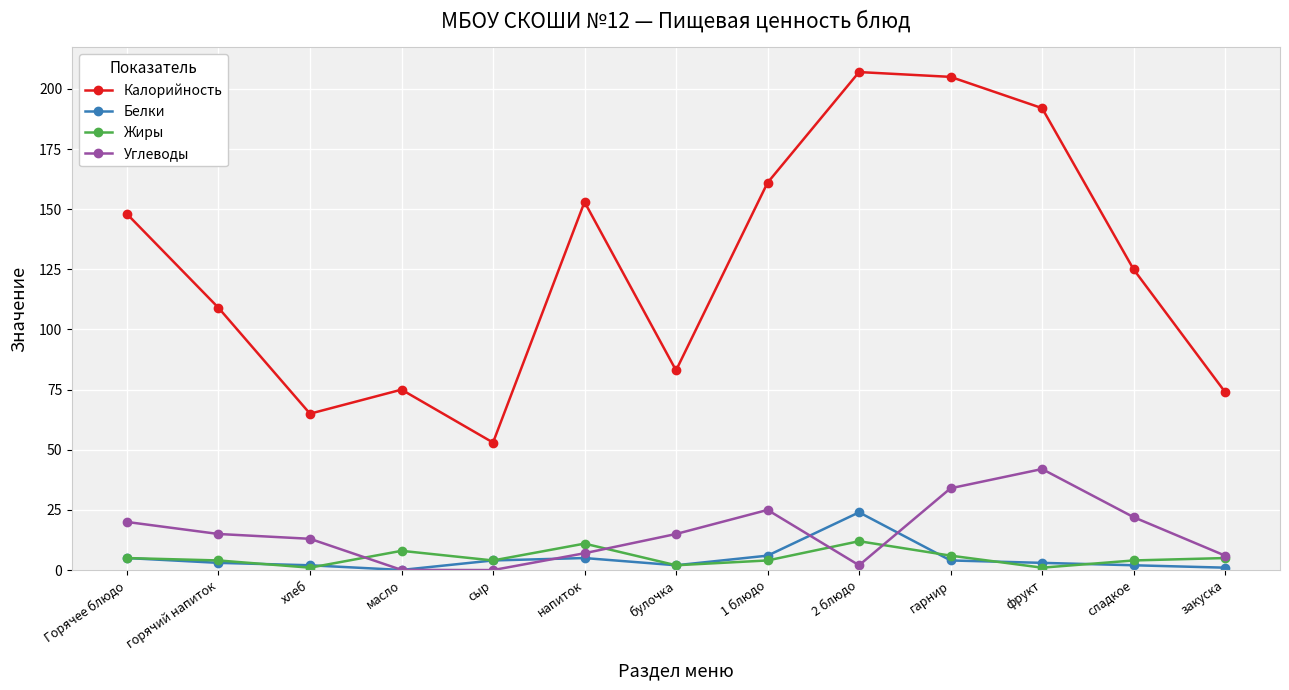

What is the difference between the Белки values at 2 блюдо and булочка?

22.0